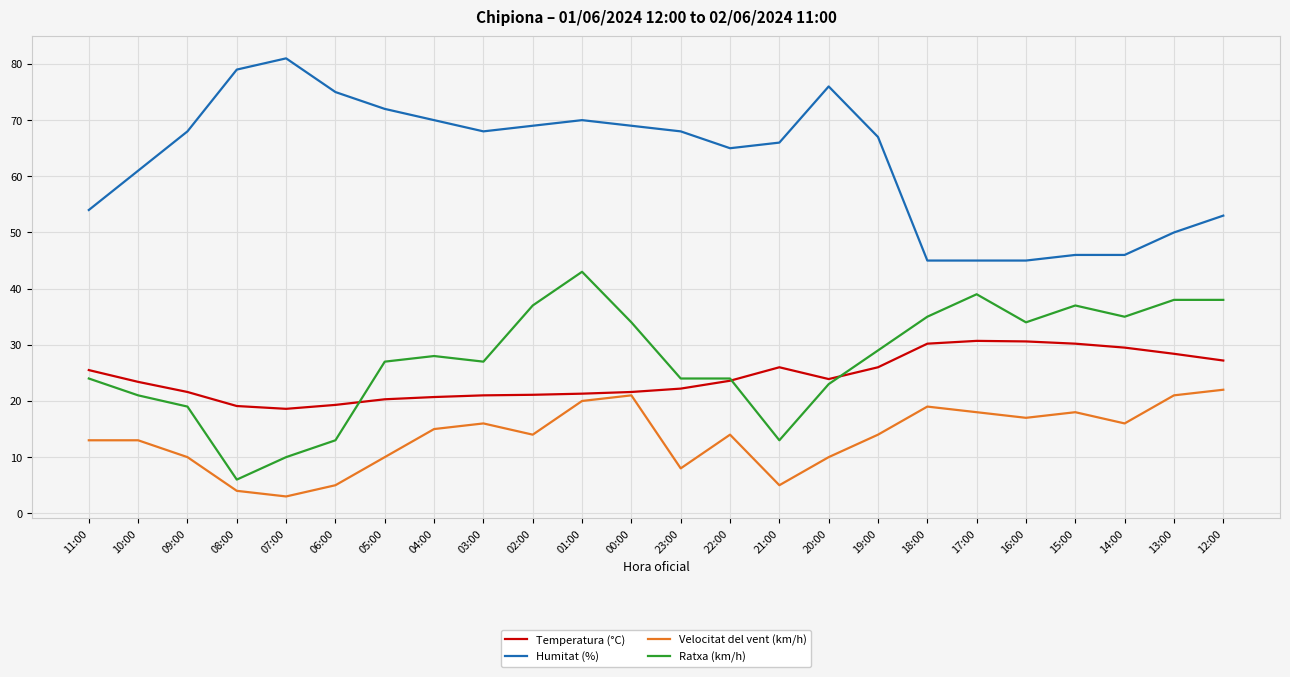

What is the lowest value of the Humitat (%) series?

45.0